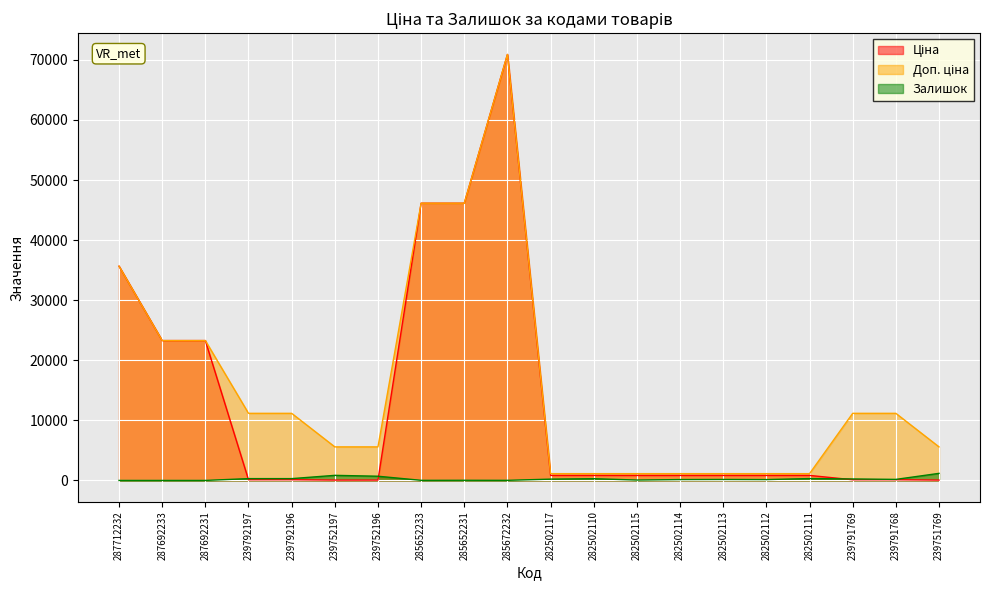

How many times do Ціна and Залишок cross each other?

3